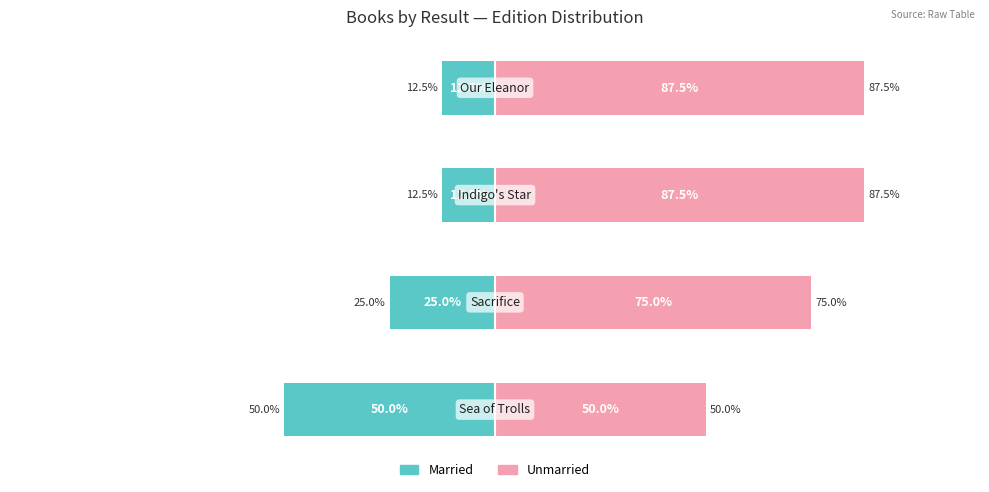

The value of Married at 0 is -50.0. True or false?

True